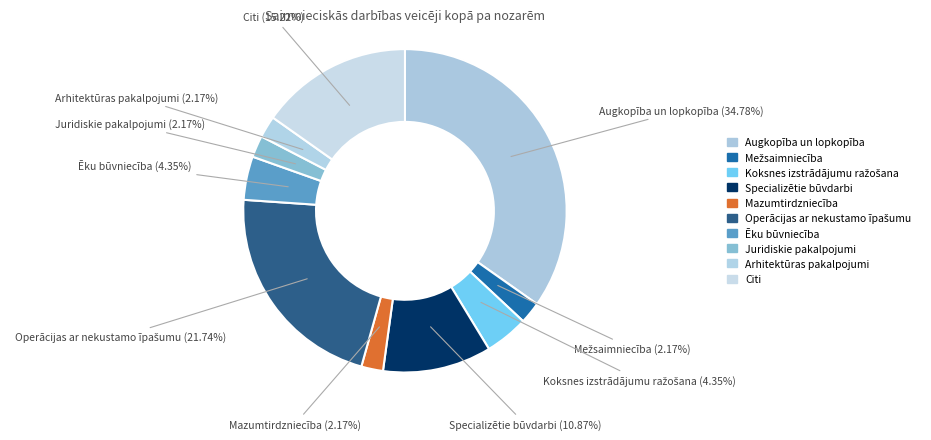

How many slices are in this pie chart?

10